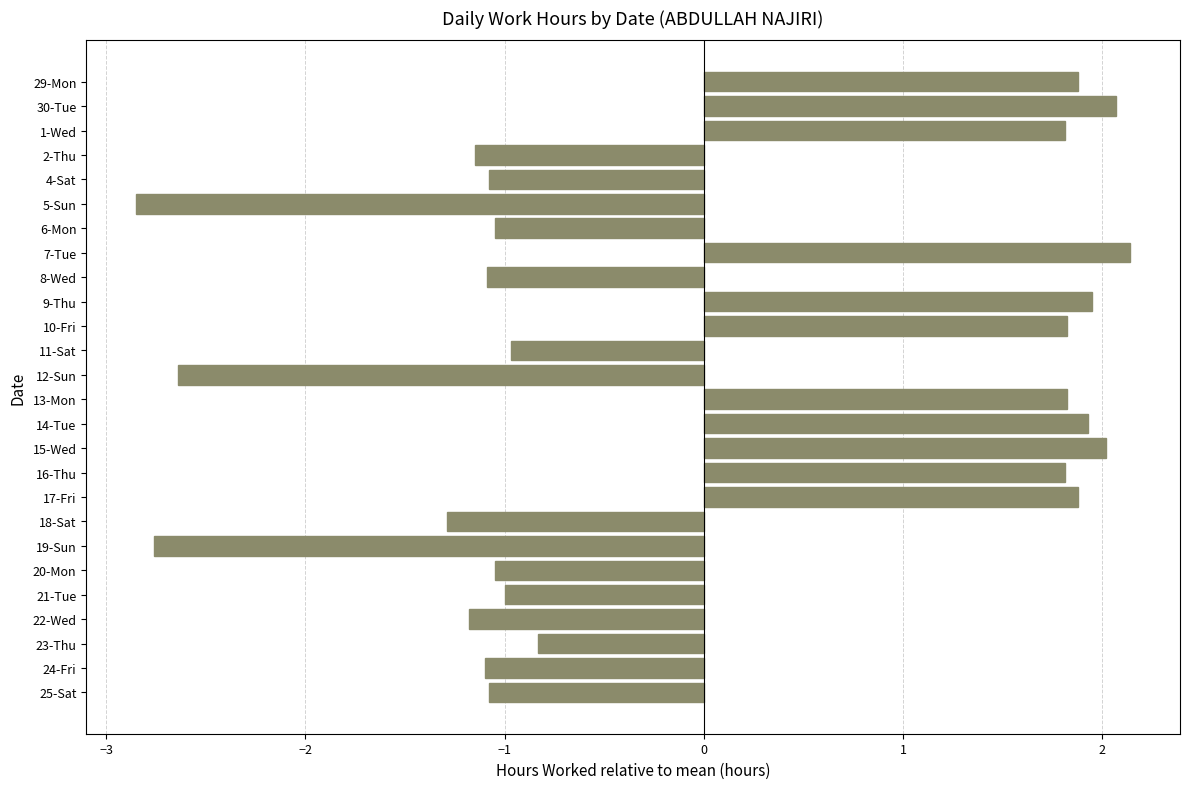

What is the label of the 2nd bar from the bottom?

24-Fri